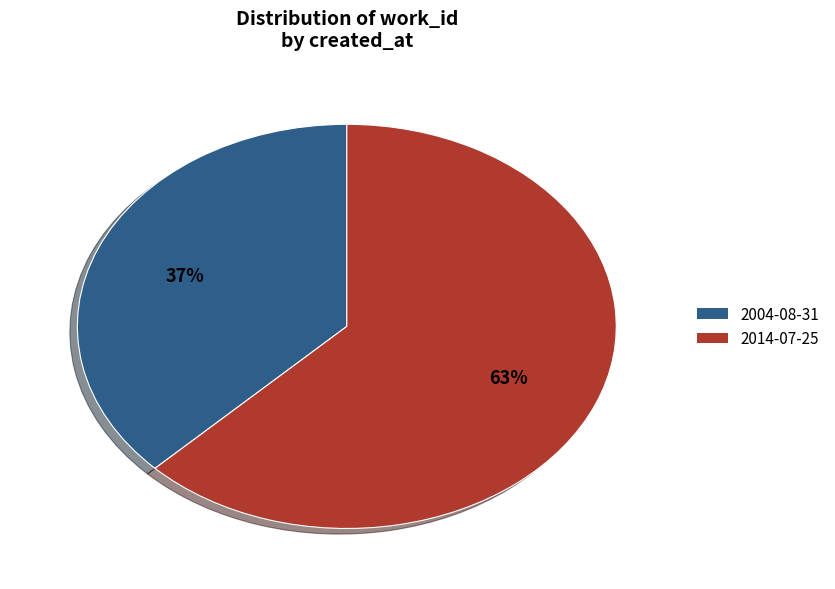

To the nearest percent, what is the combined percentage of 2014-07-25 and 2004-08-31?

100%